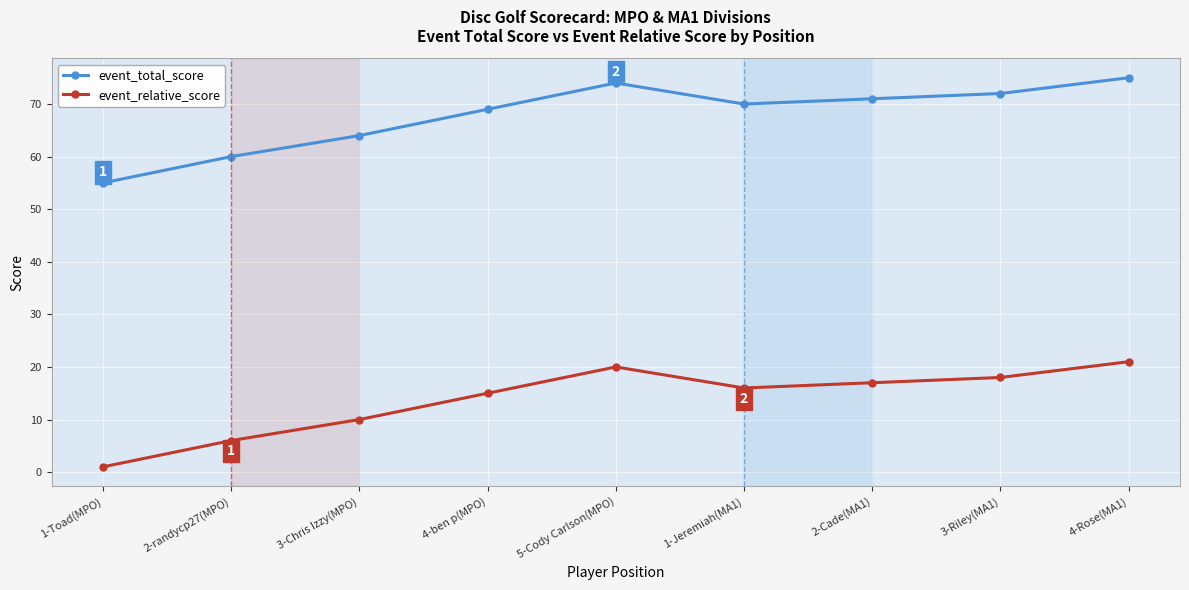

Is this an area chart (filled region under the line)?

No